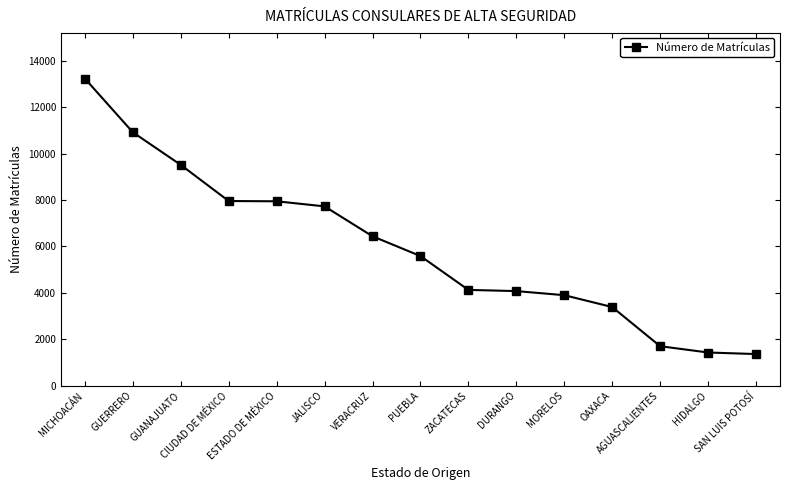

True or false: there are more than 2 points higher than both neighbors.

False